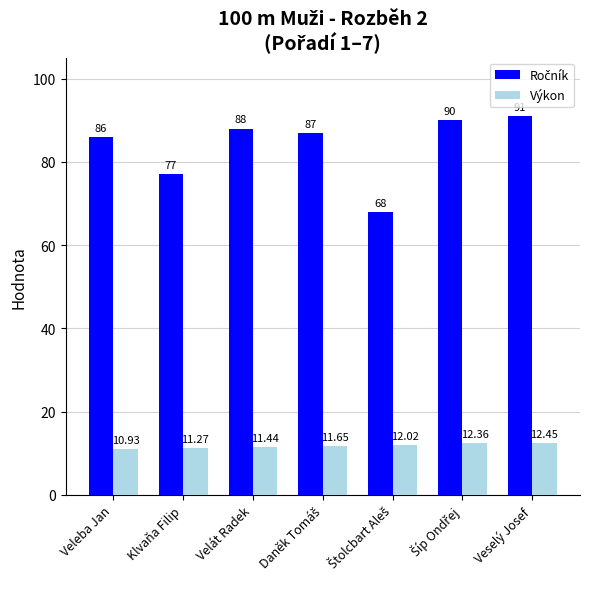

What is the difference between the maximum and minimum values in the Výkon series?

1.5